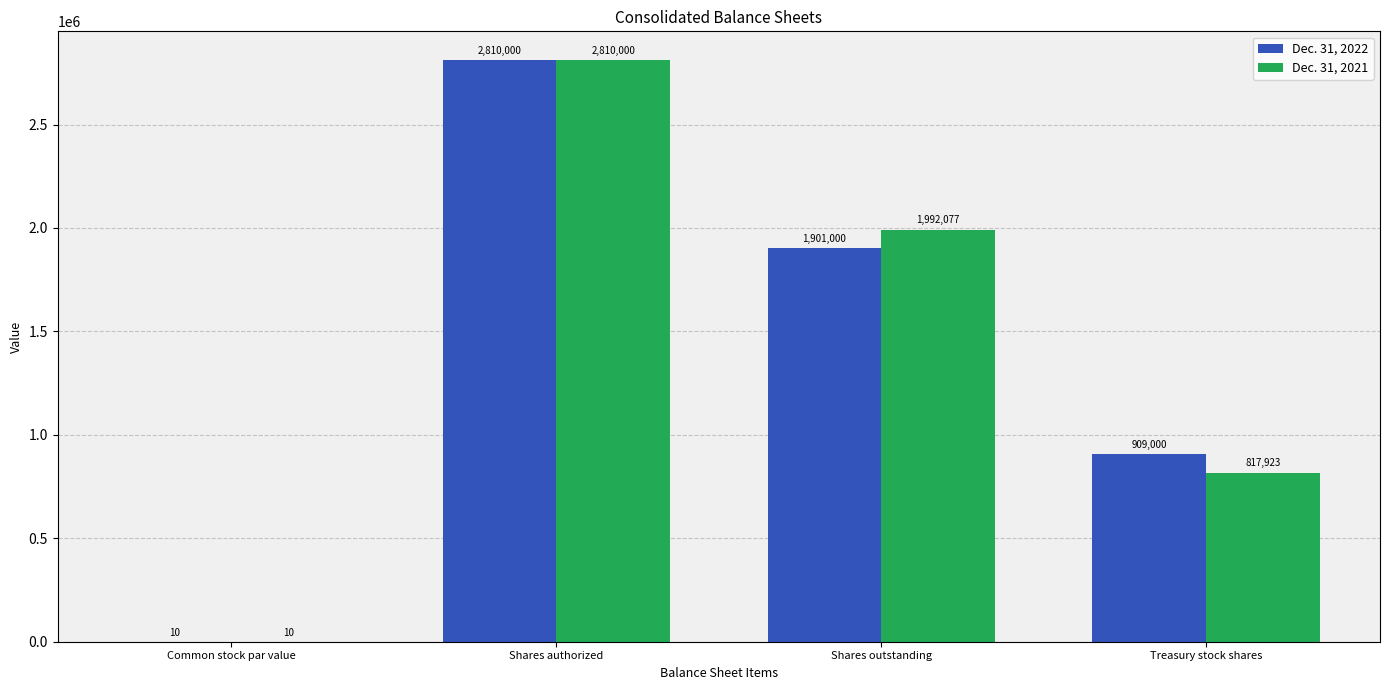

Is the value of Dec. 31, 2022 at Common stock par value greater than the value of Dec. 31, 2021 at Treasury stock shares?

No